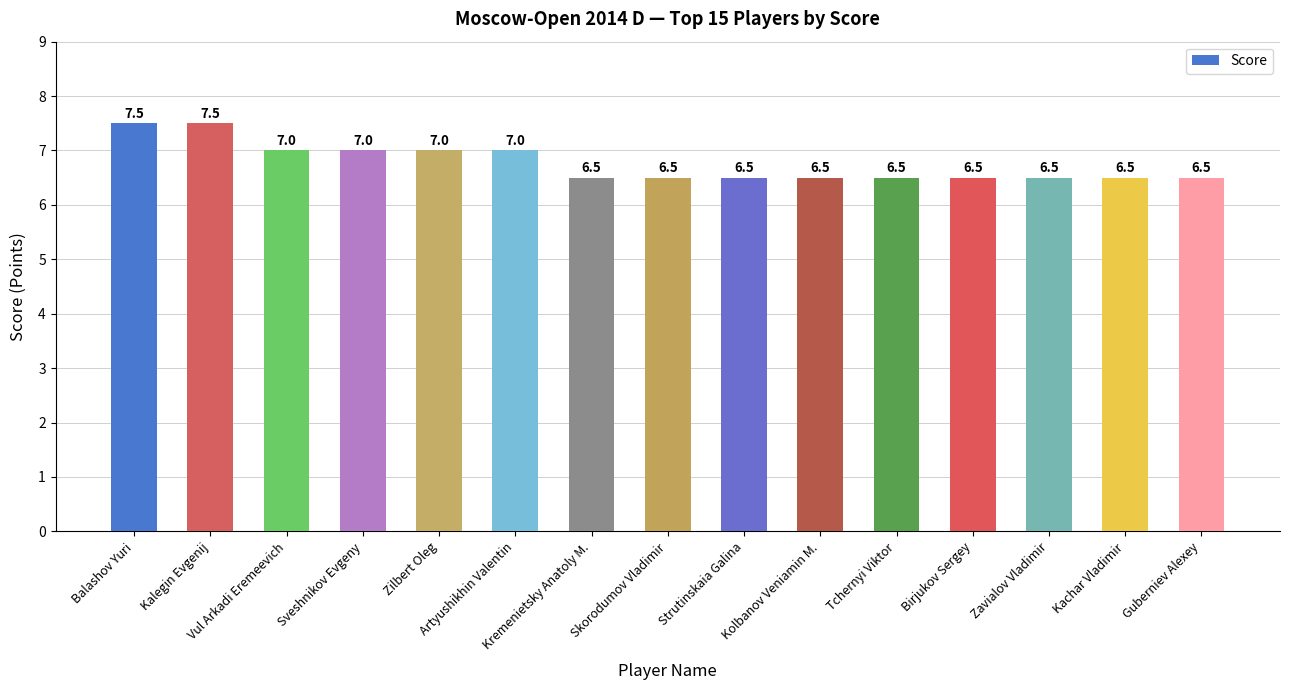

What is the greatest value displayed?

7.5